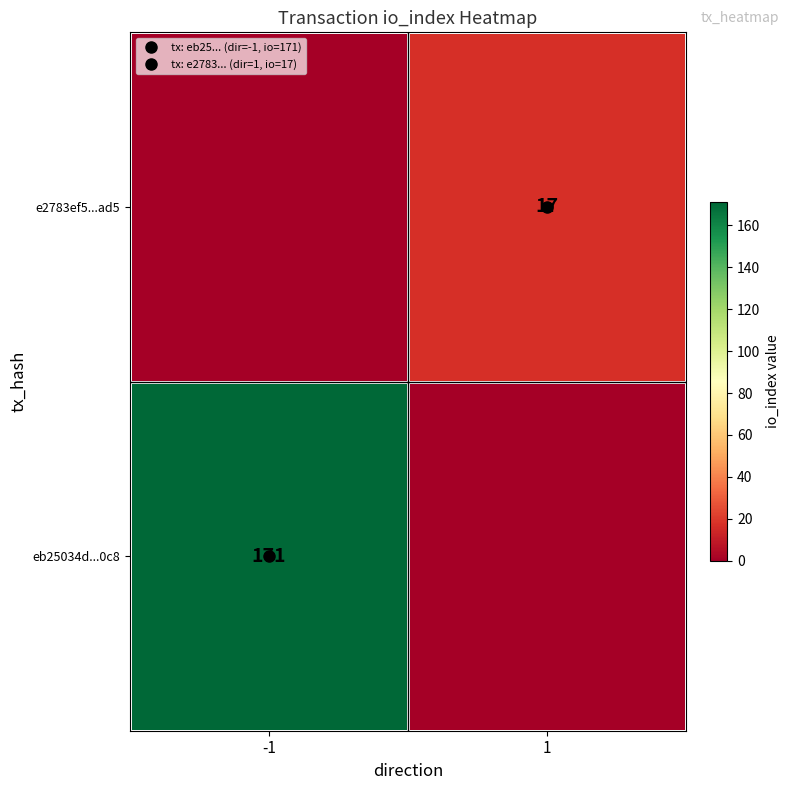

Is it true that eb25034d...0c8 equals 111 at 1?

False